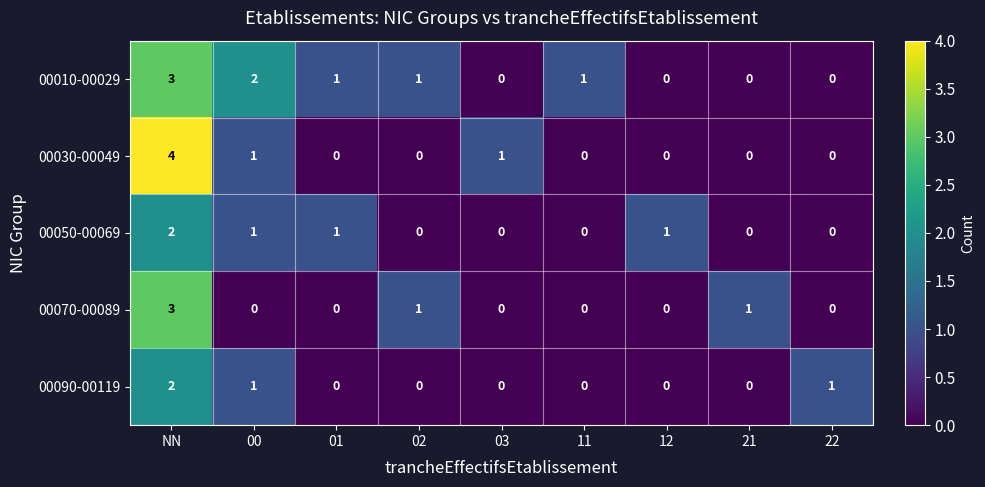

At which category is the sum across all series the highest?

NN